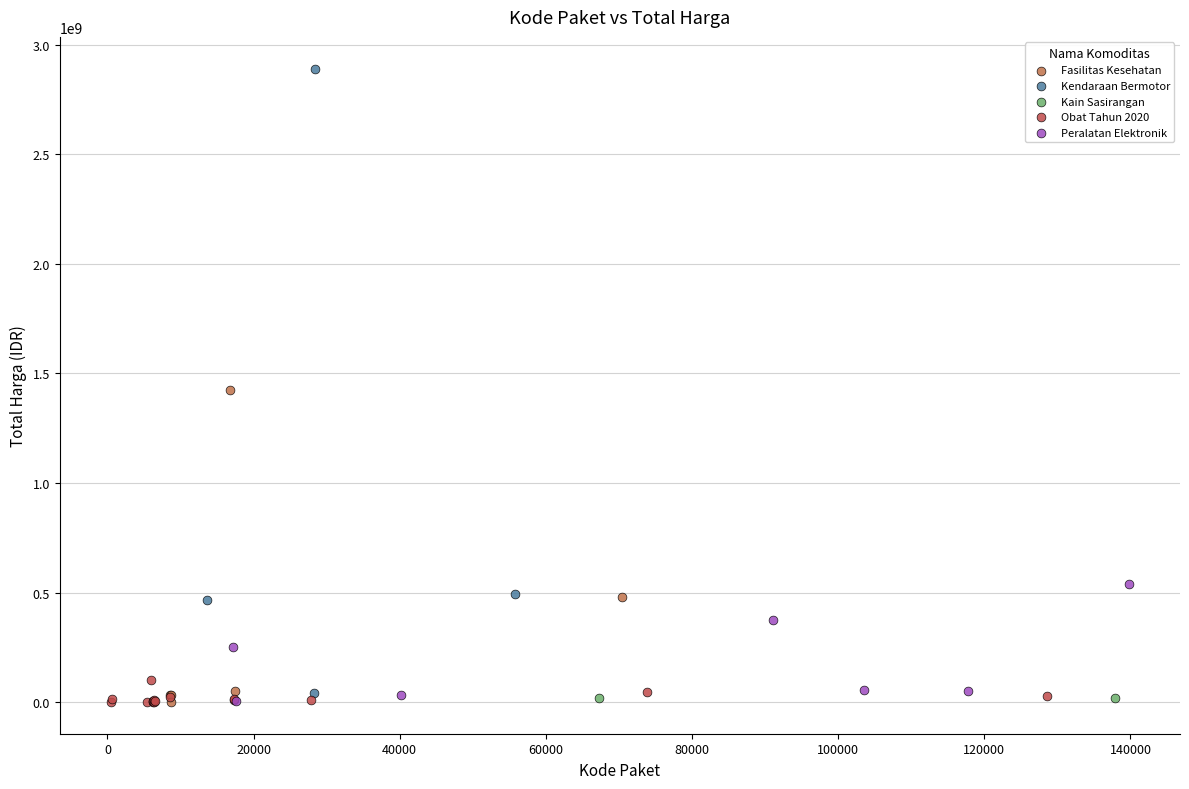

What are all the series names shown in the legend?

Fasilitas Kesehatan, Kendaraan Bermotor, Kain Sasirangan, Obat Tahun 2020, Peralatan Elektronik